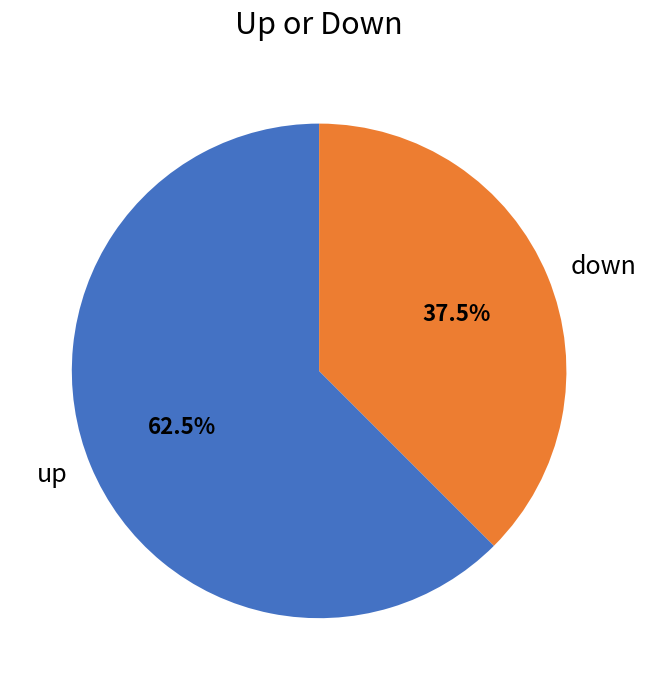

What is the ratio of the value at down to the value at up?

0.6